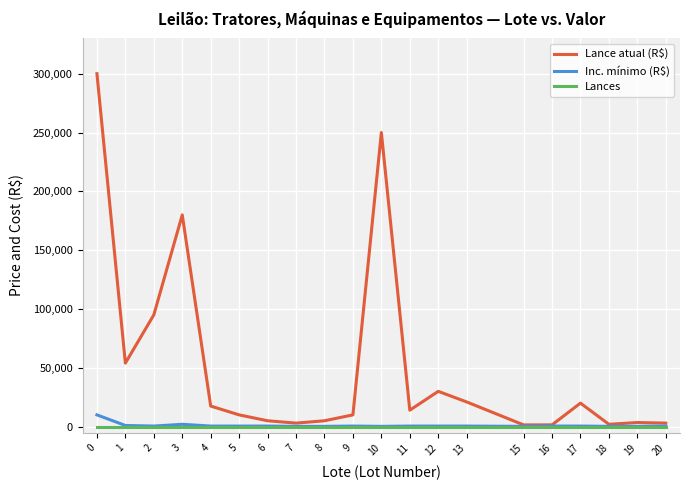

Which series has the largest total across all categories?

Lance atual (R$)